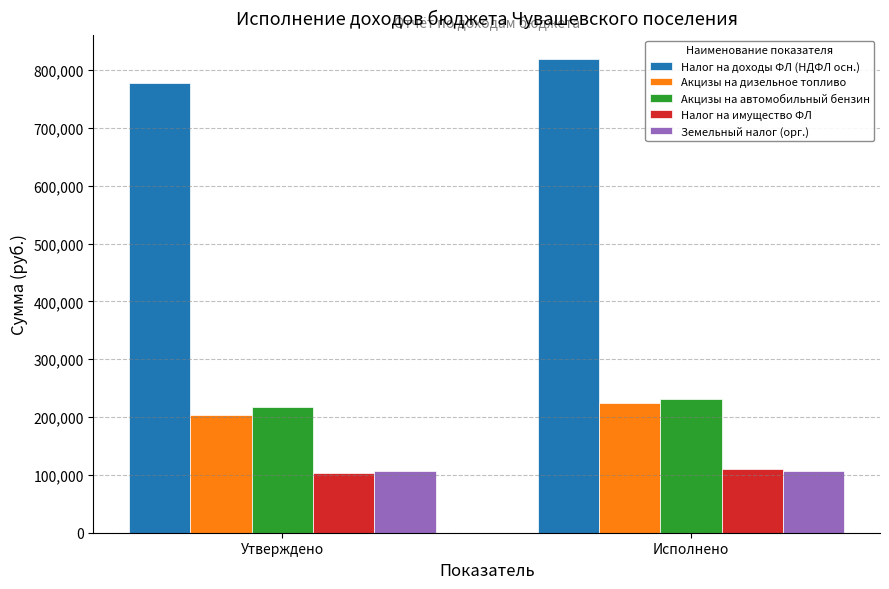

What is the difference between the Акцизы на автомобильный бензин values at Исполнено and Утверждено?

14104.9